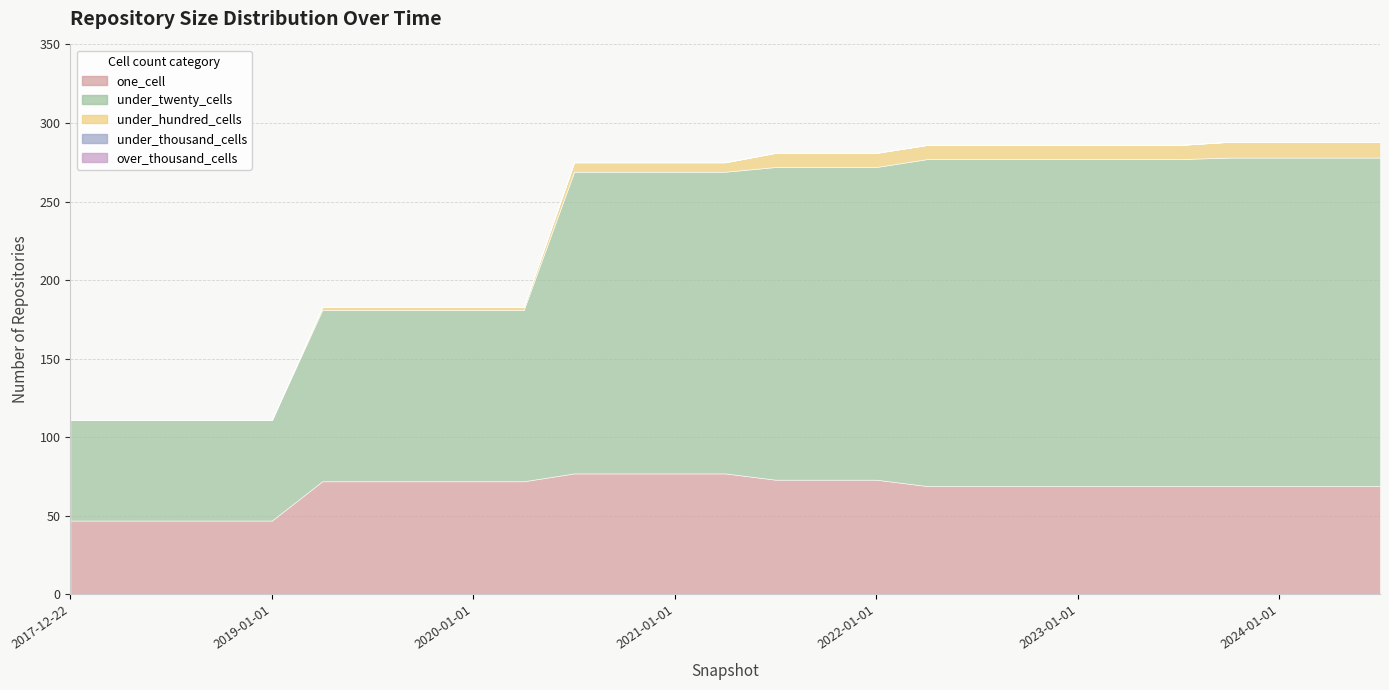

What is the sum of the one_cell values at 2023-10-01 and 2018-04-09?

116